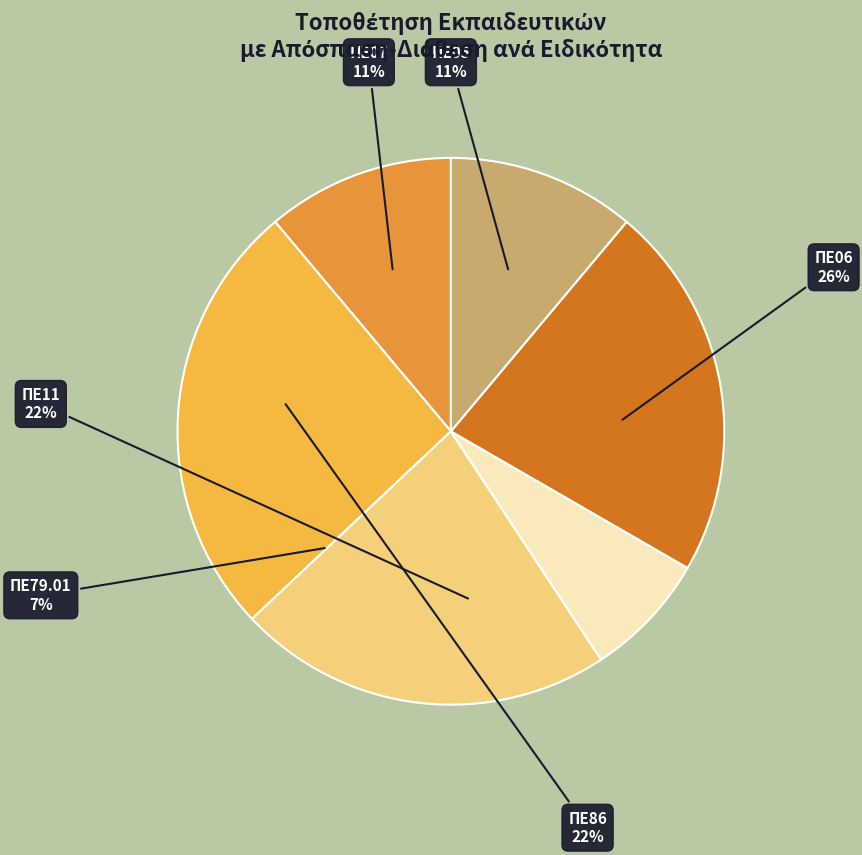

How many slices are in this pie chart?

6